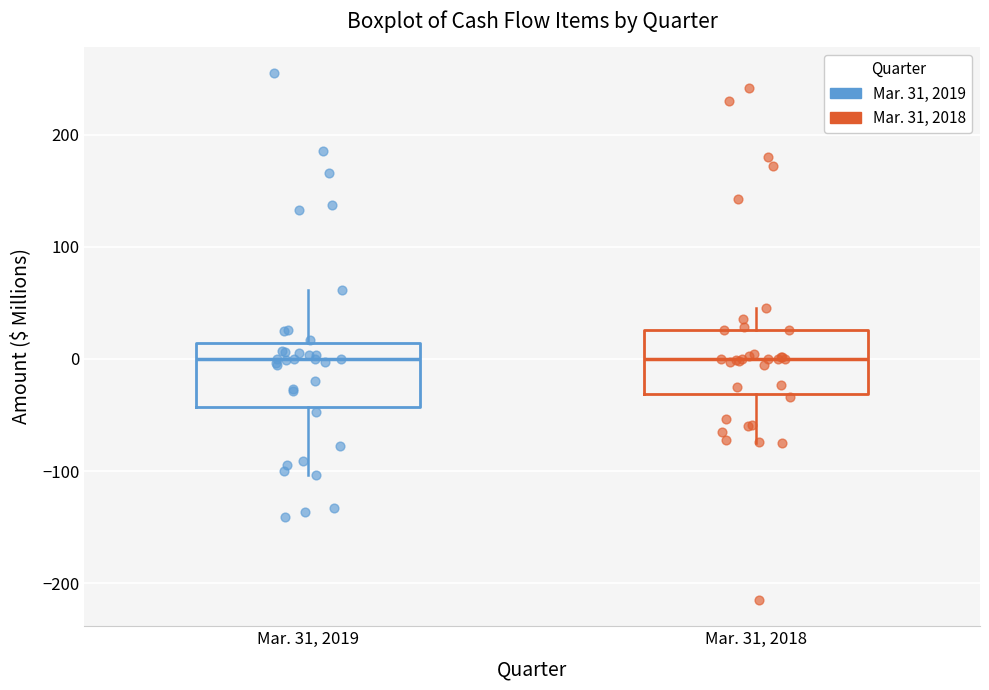

Where does the lower whisker of the box for Mar. 31, 2018 end on the y-axis? The values are not printed on the chart, so give them approximately, as read against the axis.

-70